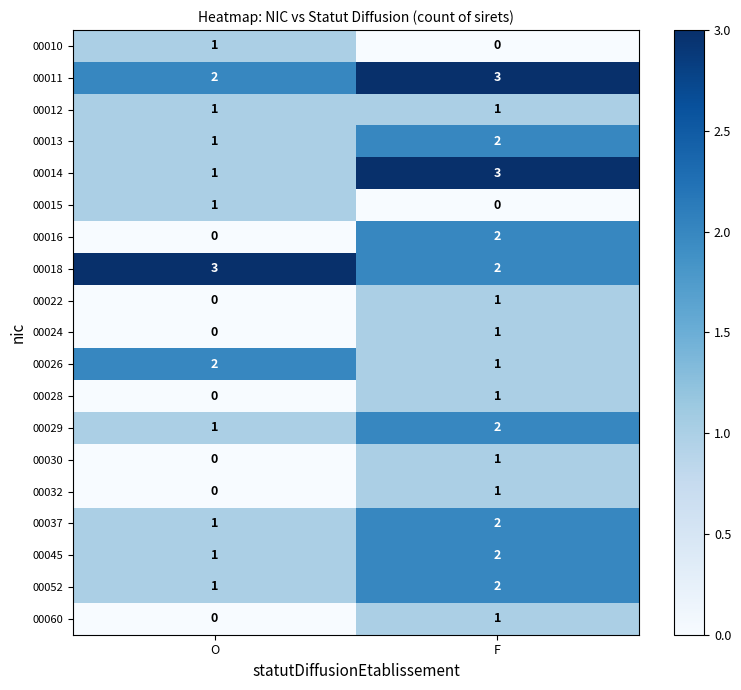

What is the spread (max minus min) of values at F?

3